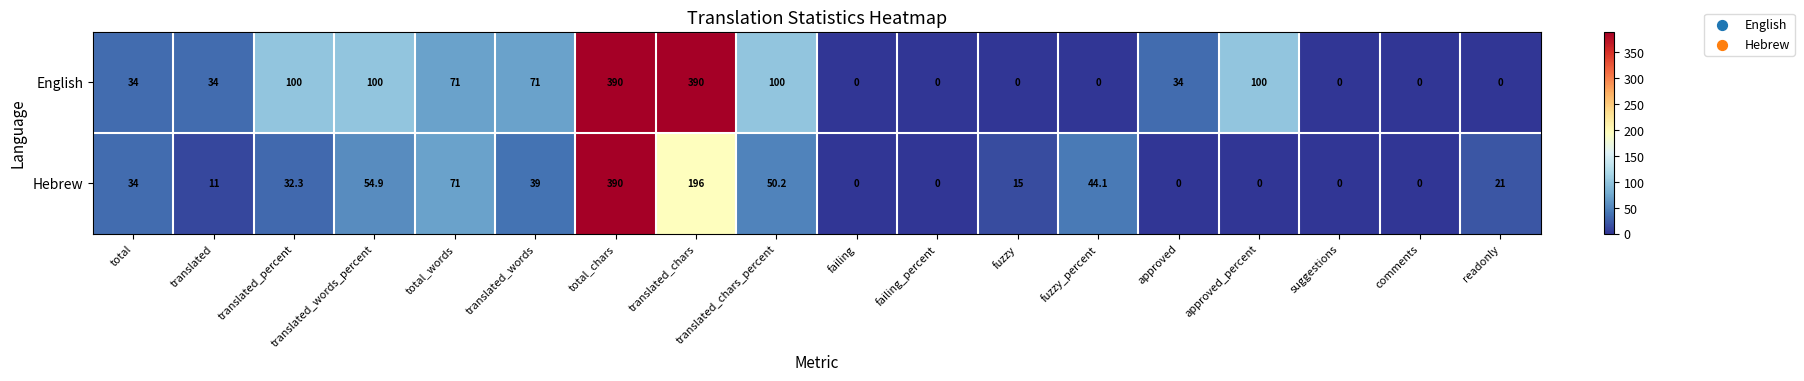

Rank the series by their average value, from lowest to highest.

Hebrew, English